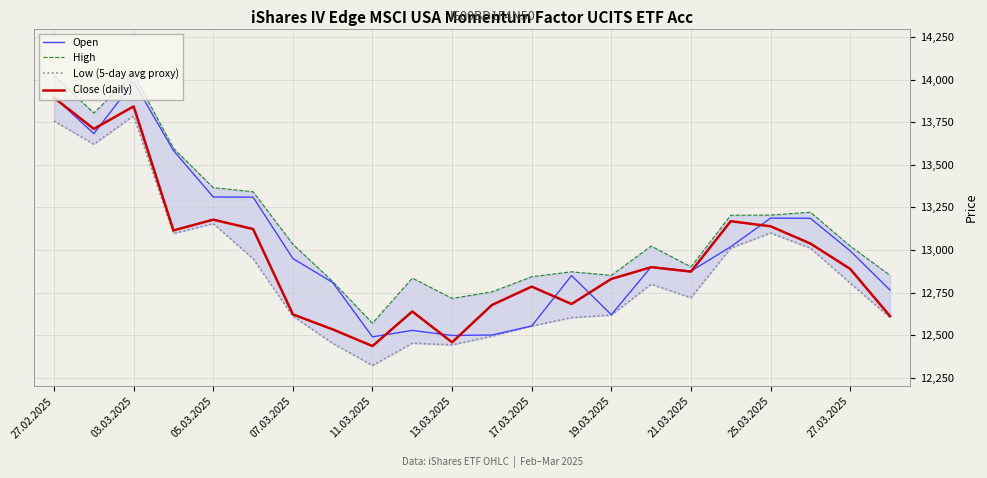

What is the minimum value for Close (daily)?

12436